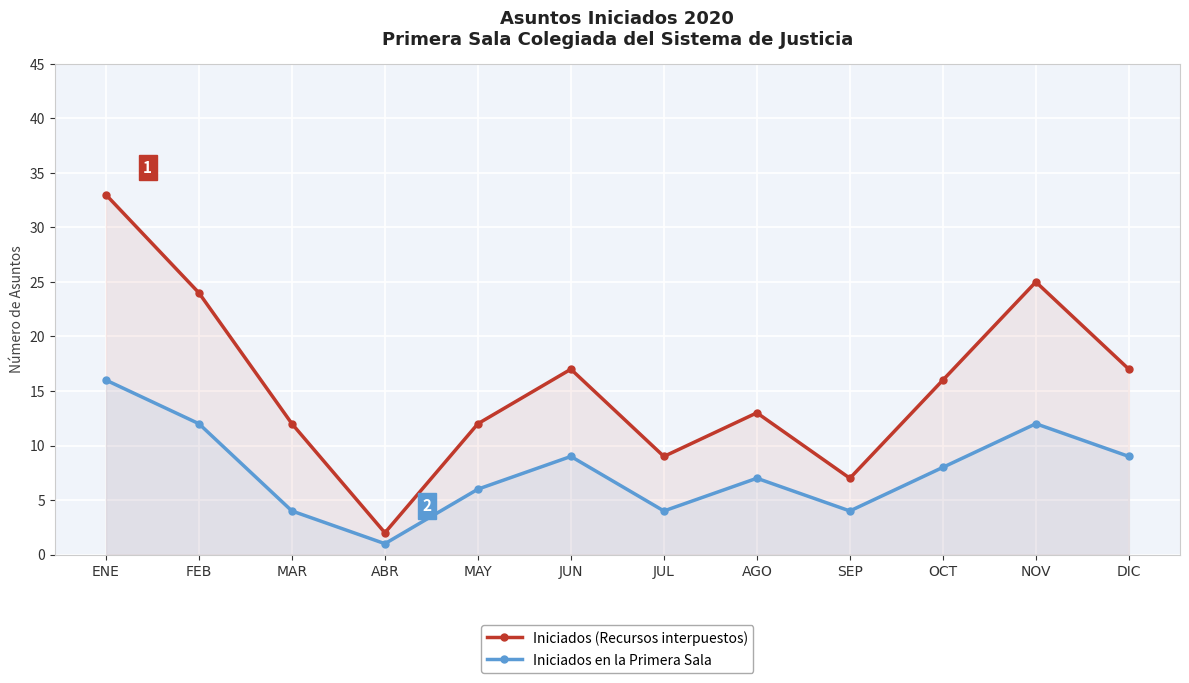

Reading left to right, what are all the values shown in this chart?

Iniciados (Recursos interpuestos): 33	24	12	2	12	17	9	13	7	16	25	17
Iniciados en la Primera Sala: 16	12	4	1	6	9	4	7	4	8	12	9